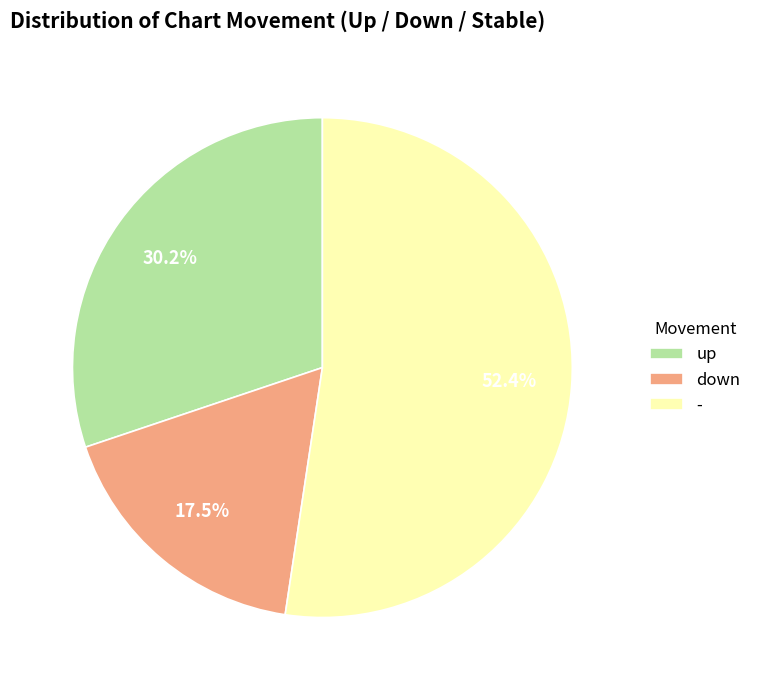

To the nearest percent, what percentage of the pie is -?

52%